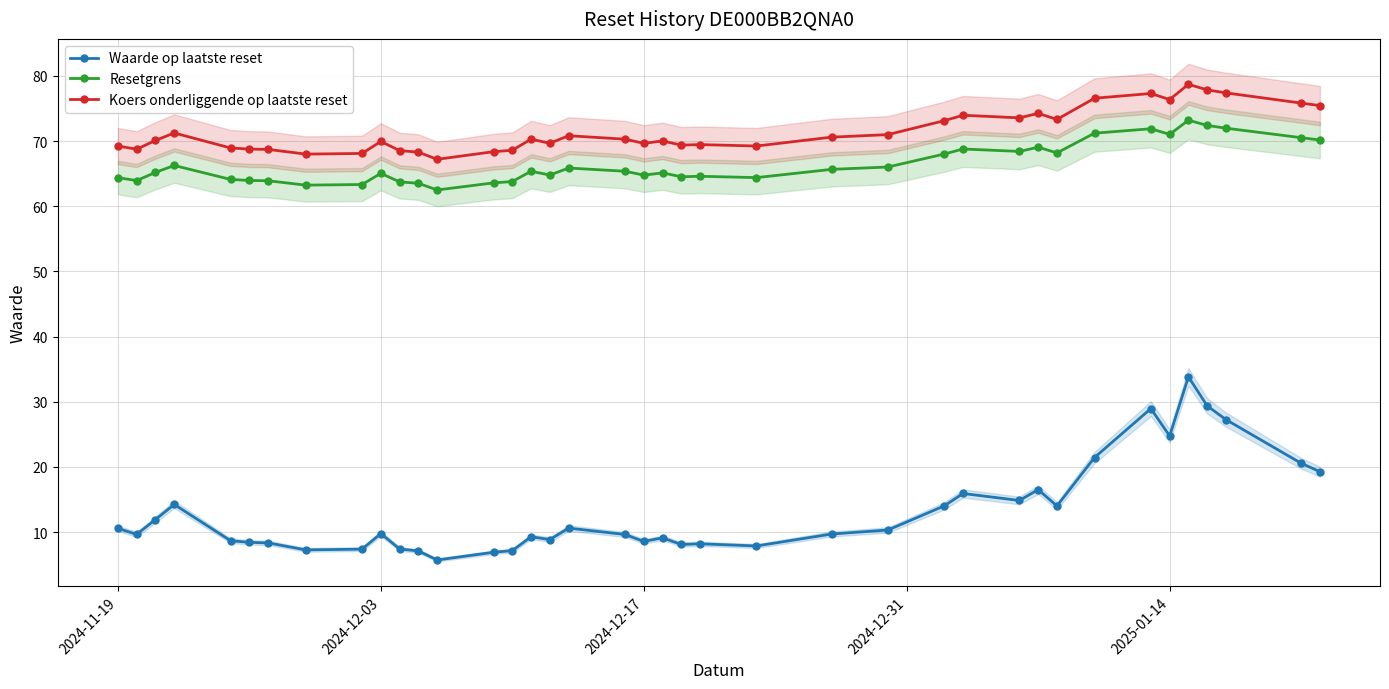

What is the lowest value of the Resetgrens series?

62.5